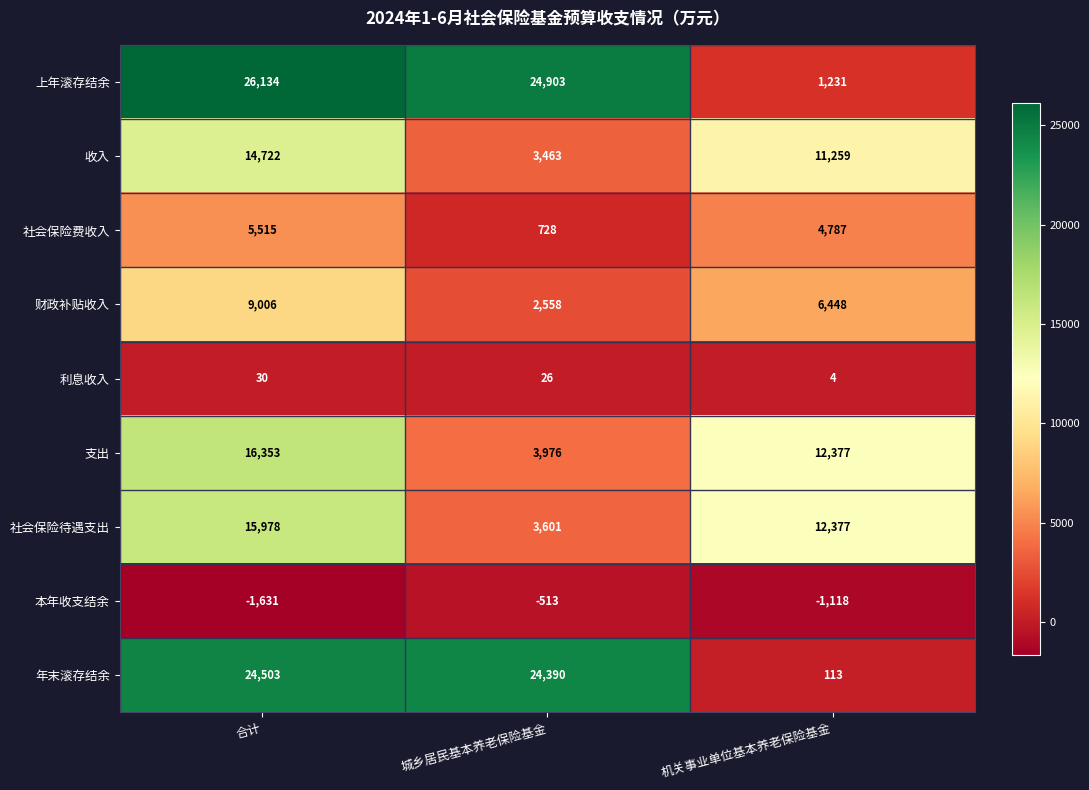

The 收入 series shows 14722 at 合计. True or false?

True